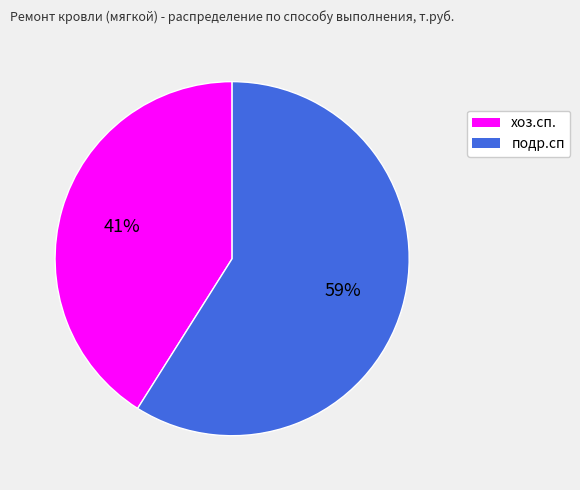

The хоз.сп. slice represents 41% of the pie. True or false?

True